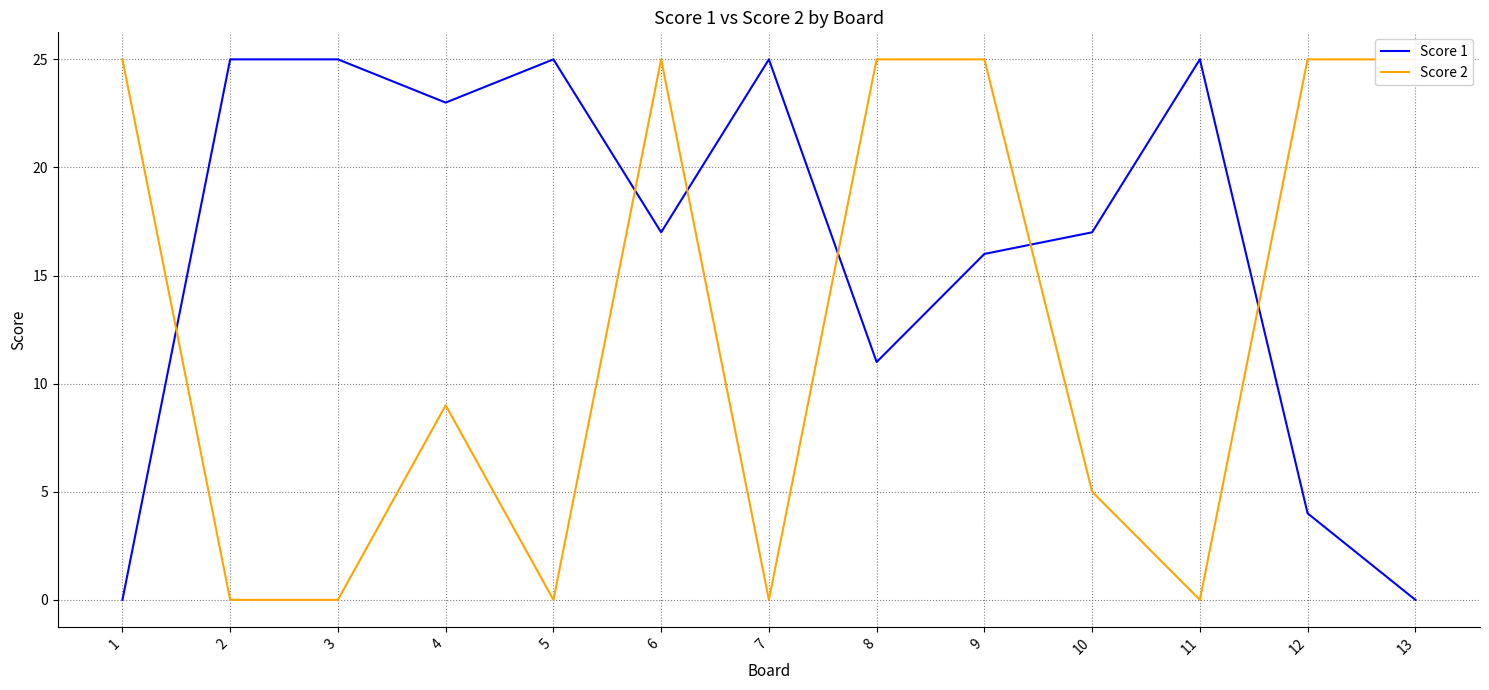

Does the chart have visible grid lines?

Yes